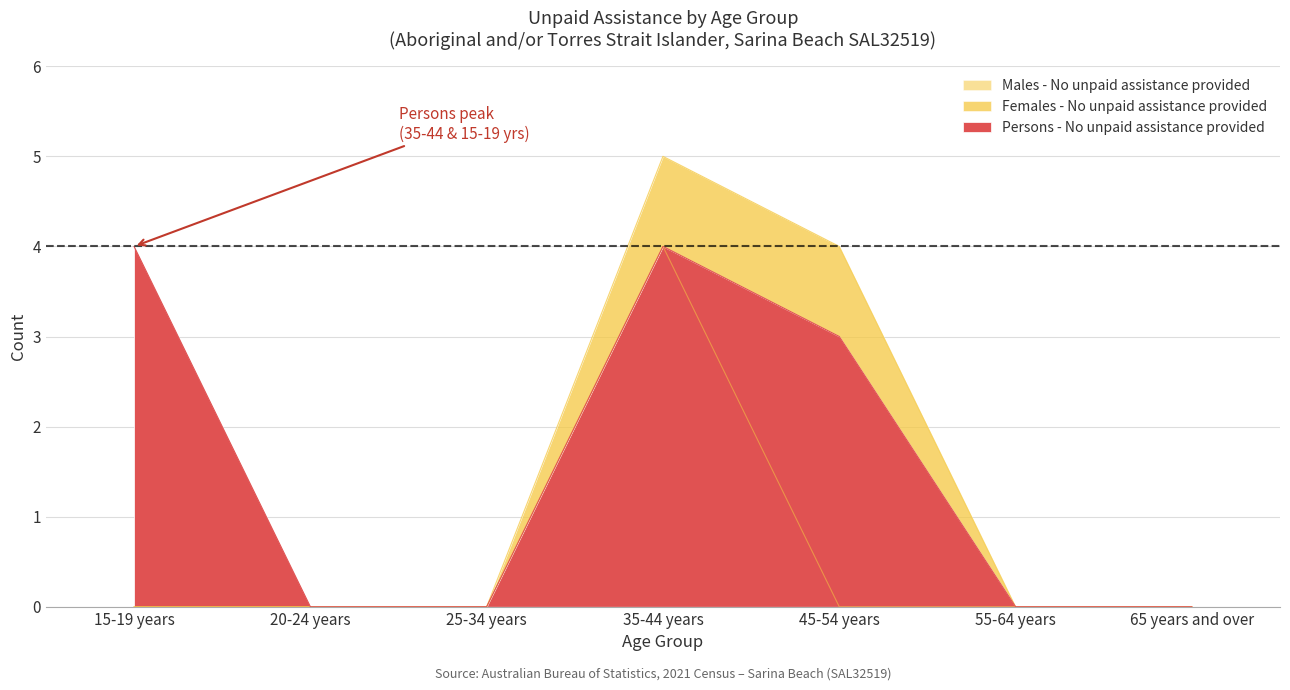

Which series has the widest spread of values?

Females - No unpaid assistance provided